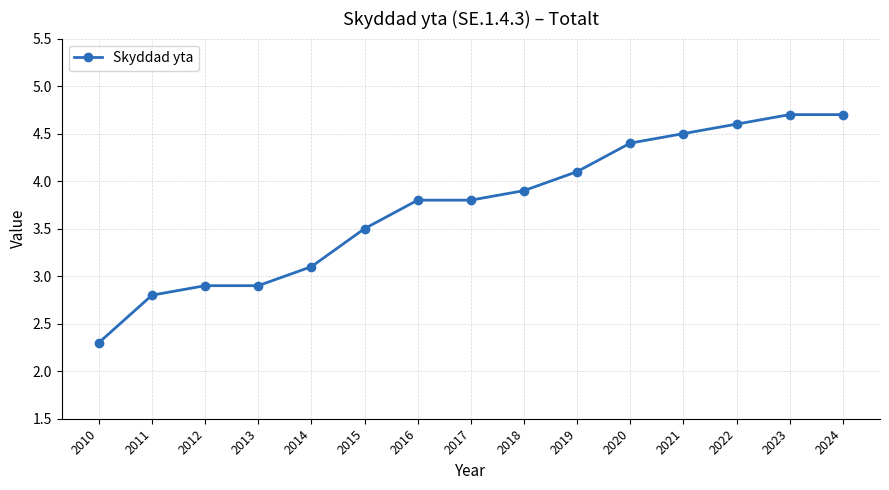

What is the value of the 4th point from the left?

2.9